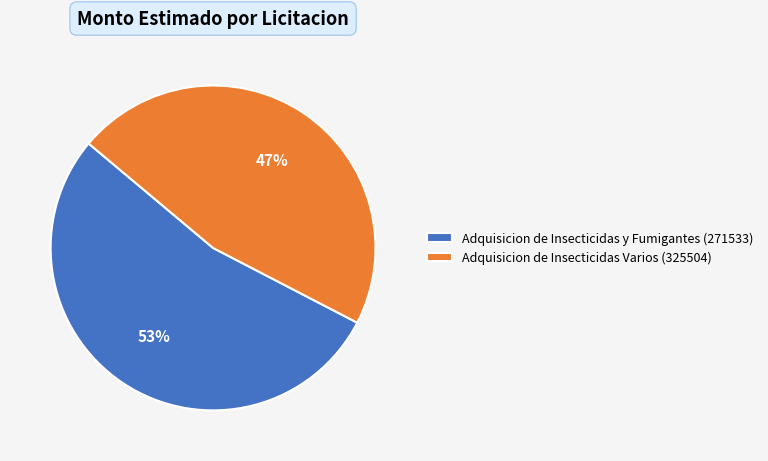

True or false: Adquisicion de Insecticidas y Fumigantes (271533) accounts for 65% of the total.

False